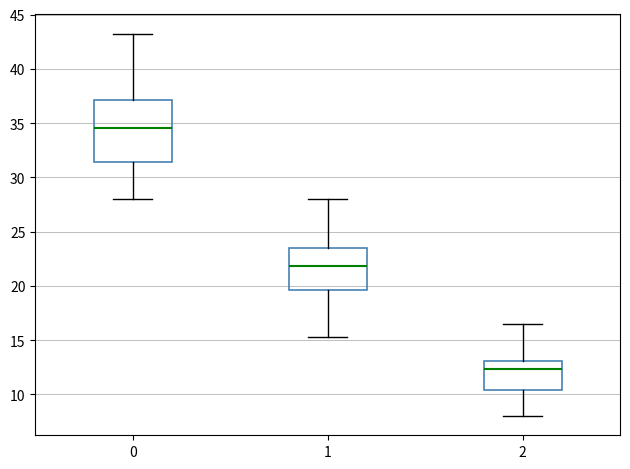

Reading left to right, read every box against the y-axis: the position of its median line, the range the box covers, and the ends of its whiskers. The values are not printed on the chart, so give them approximately, as read against the axis.

0: median 34.5, box 31.5 to 37.0, whiskers 28.0 to 43.5
1: median 22.0, box 19.5 to 23.5, whiskers 15.5 to 28.0
2: median 12.5, box 10.5 to 13.0, whiskers 8.0 to 16.5